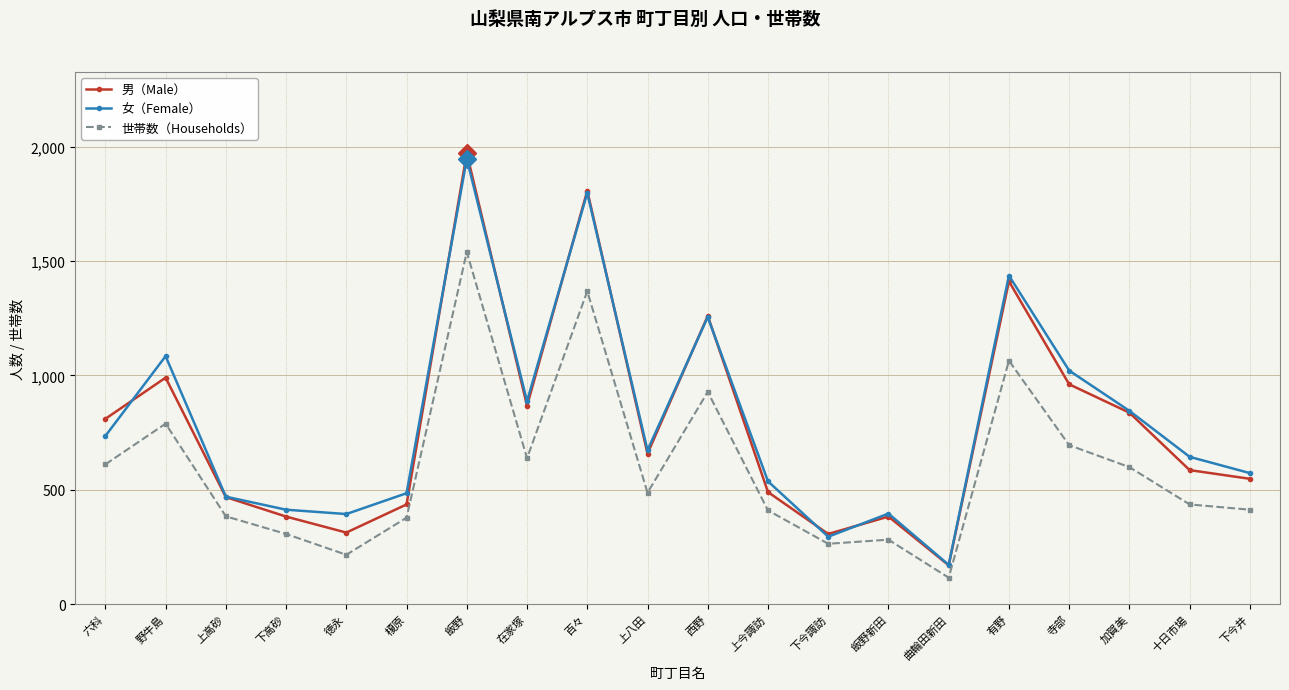

At which label is 男（Male） closest to 1070?

野牛島